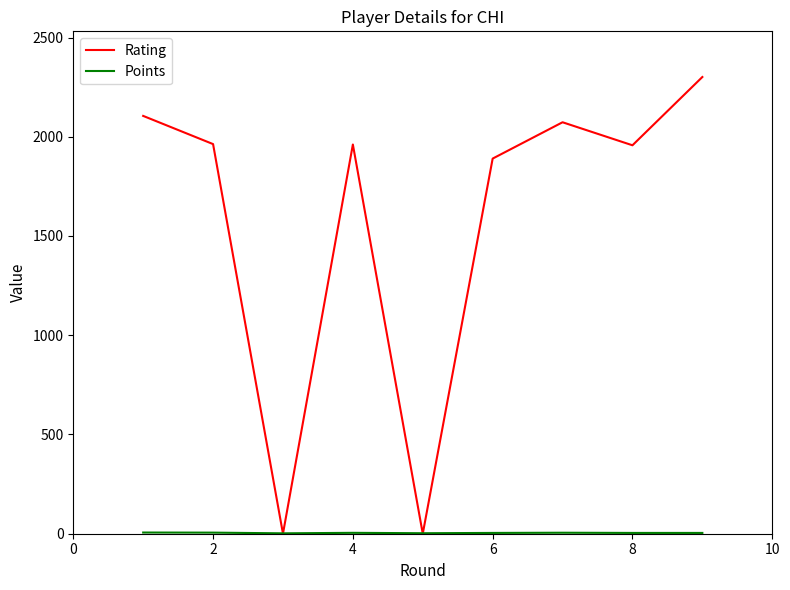

In Rating, how many points are higher than both neighbors (excluding endpoints)?

2